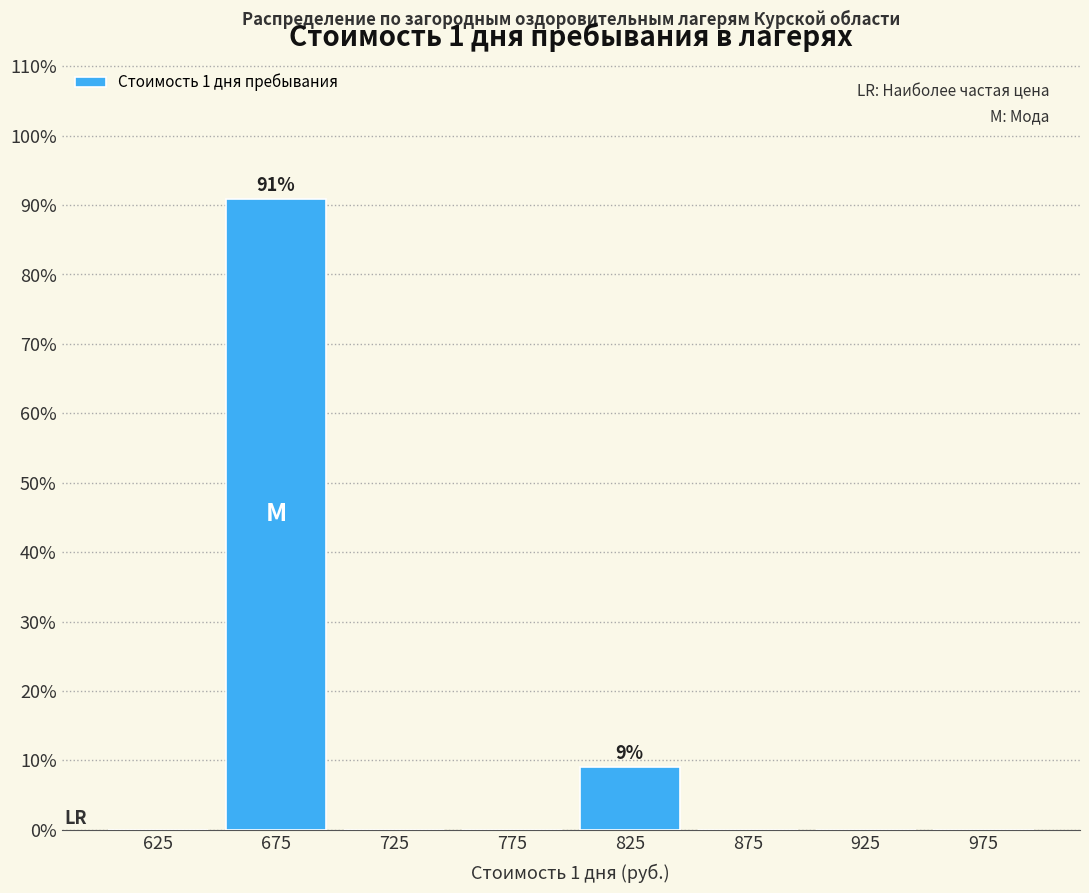

Over which range of the x-axis is the bar tallest?

650 to 700